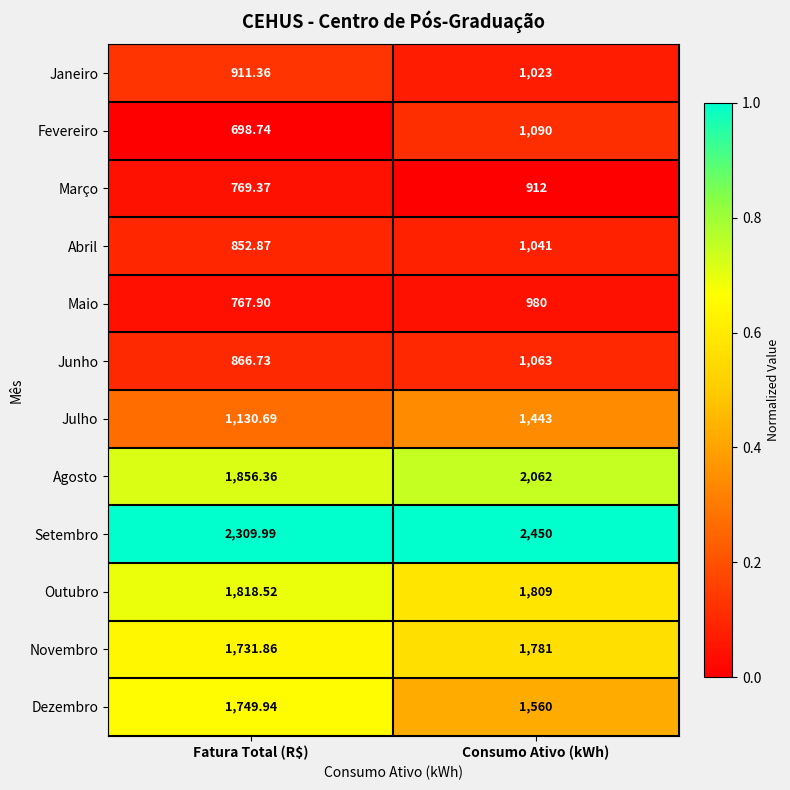

Rank the series at Fatura Total (R$) from highest to lowest value.

Setembro, Agosto, Outubro, Dezembro, Novembro, Julho, Janeiro, Junho, Abril, Março, Maio, Fevereiro